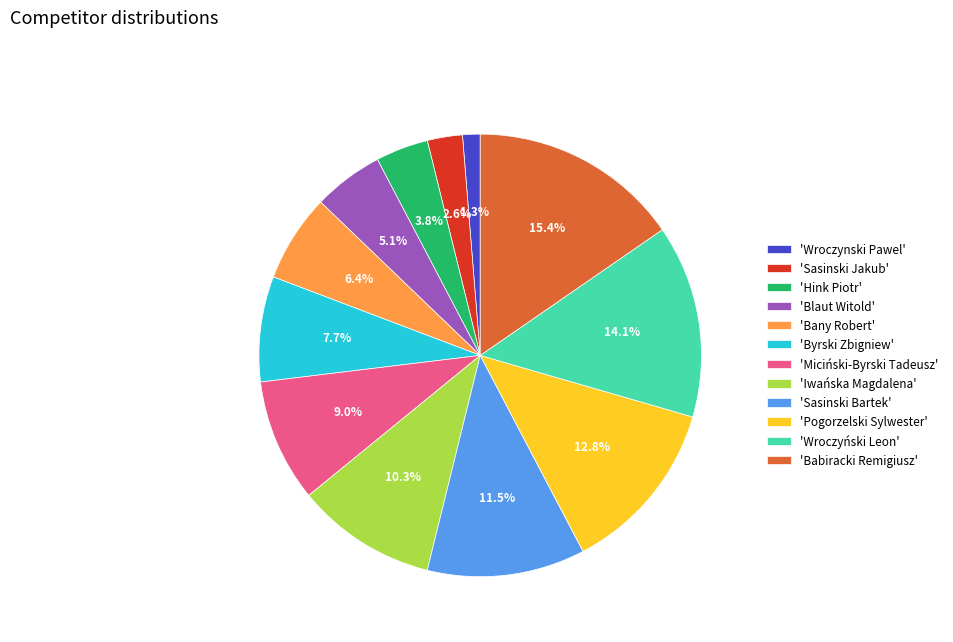

What is the ratio of the value at 'Bany Robert' to the value at 'Babiracki Remigiusz'?

0.4